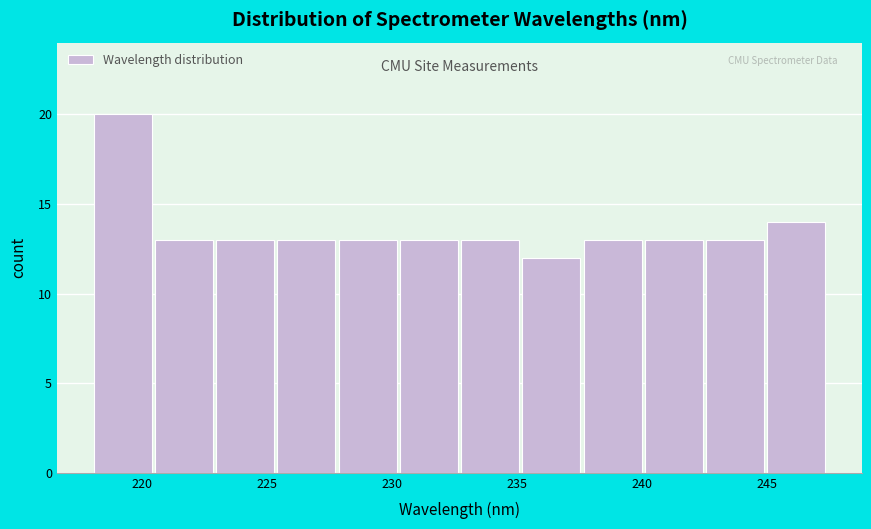

Reading left to right, list every bar in this chart as the range it spans on the x-axis followed by its height. Neither the bar edges nor the heights are printed on the chart, so give them approximately, as read against the axes.

218.0 to 220.5: 20
220.5 to 223.0: 13
223.0 to 225.5: 13
225.5 to 228.0: 13
228.0 to 230.5: 13
230.5 to 232.5: 13
232.5 to 235.0: 13
235.0 to 237.5: 12
237.5 to 240.0: 13
240.0 to 242.5: 13
242.5 to 245.0: 13
245.0 to 247.5: 14